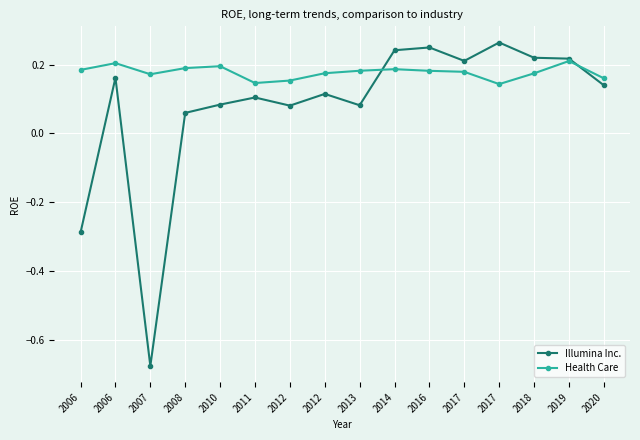

How many lines are shown in the chart?

2